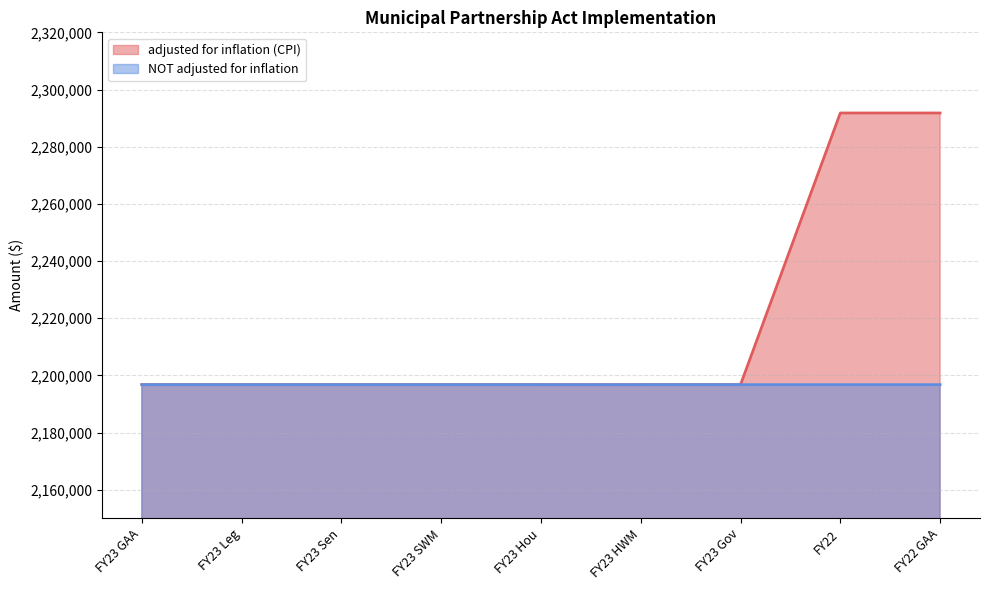

Which label corresponds to the largest value in the chart?

FY22